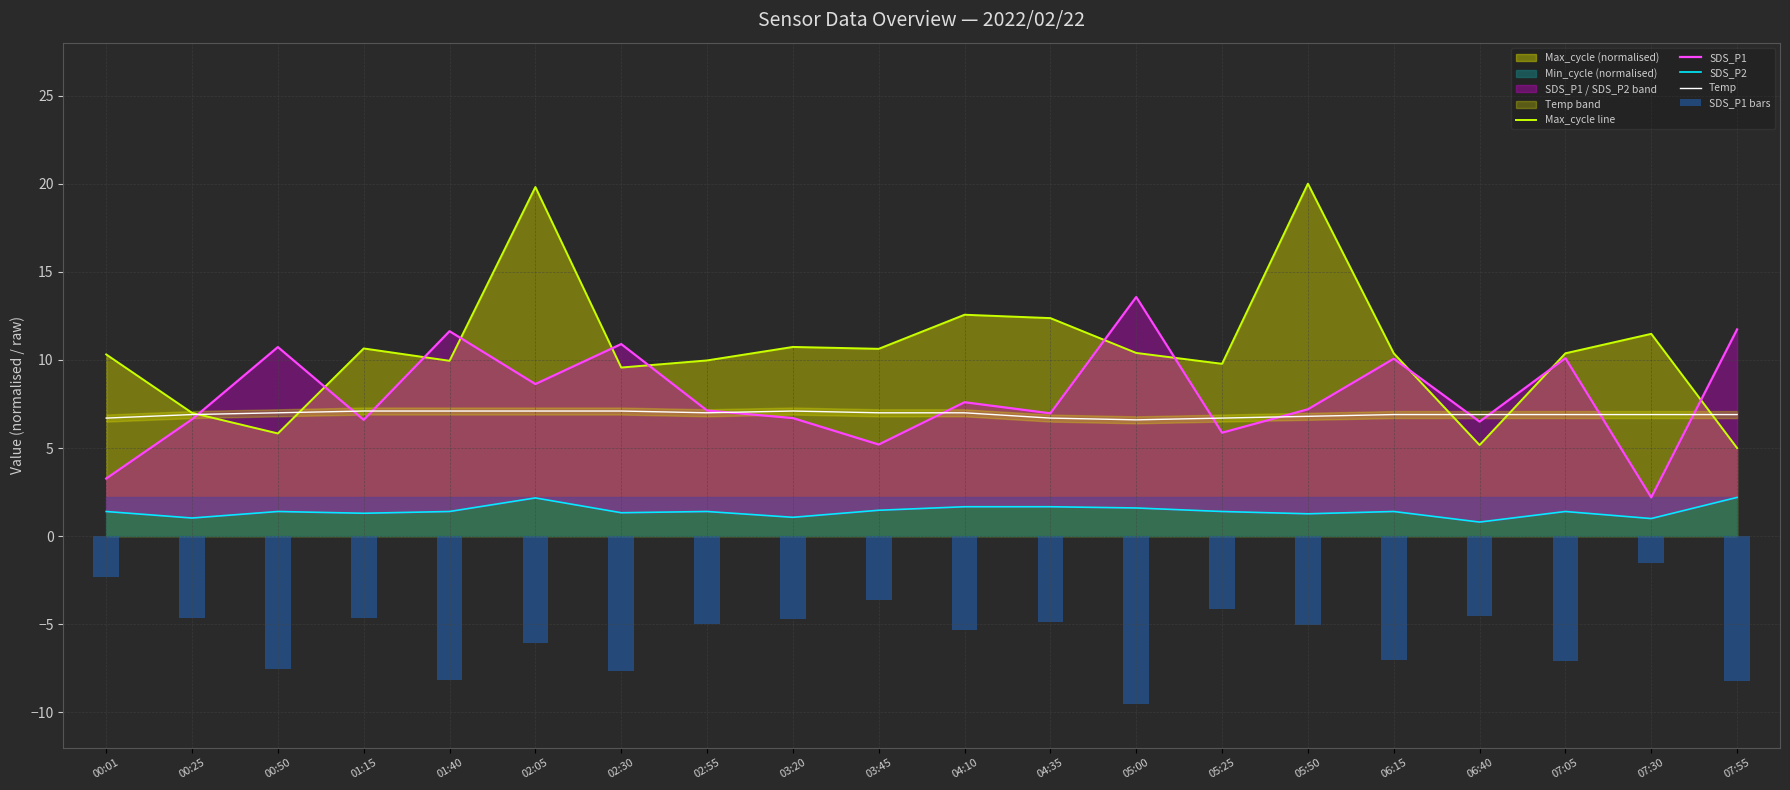

What is the average value of the SDS_P2 series?

1.4